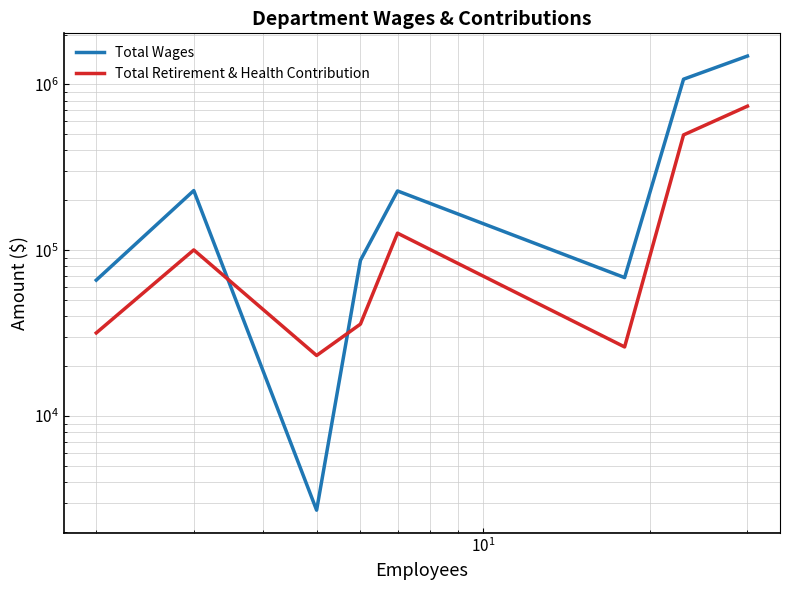

Reading left to right, extract all data points from this chart.

Total Wages: 65995	229084	2700	86844	227915	68350	1076545	1485002
Total Retirement & Health Contribution: 31694	100418	23163	35825	126755	26081	496351	740066